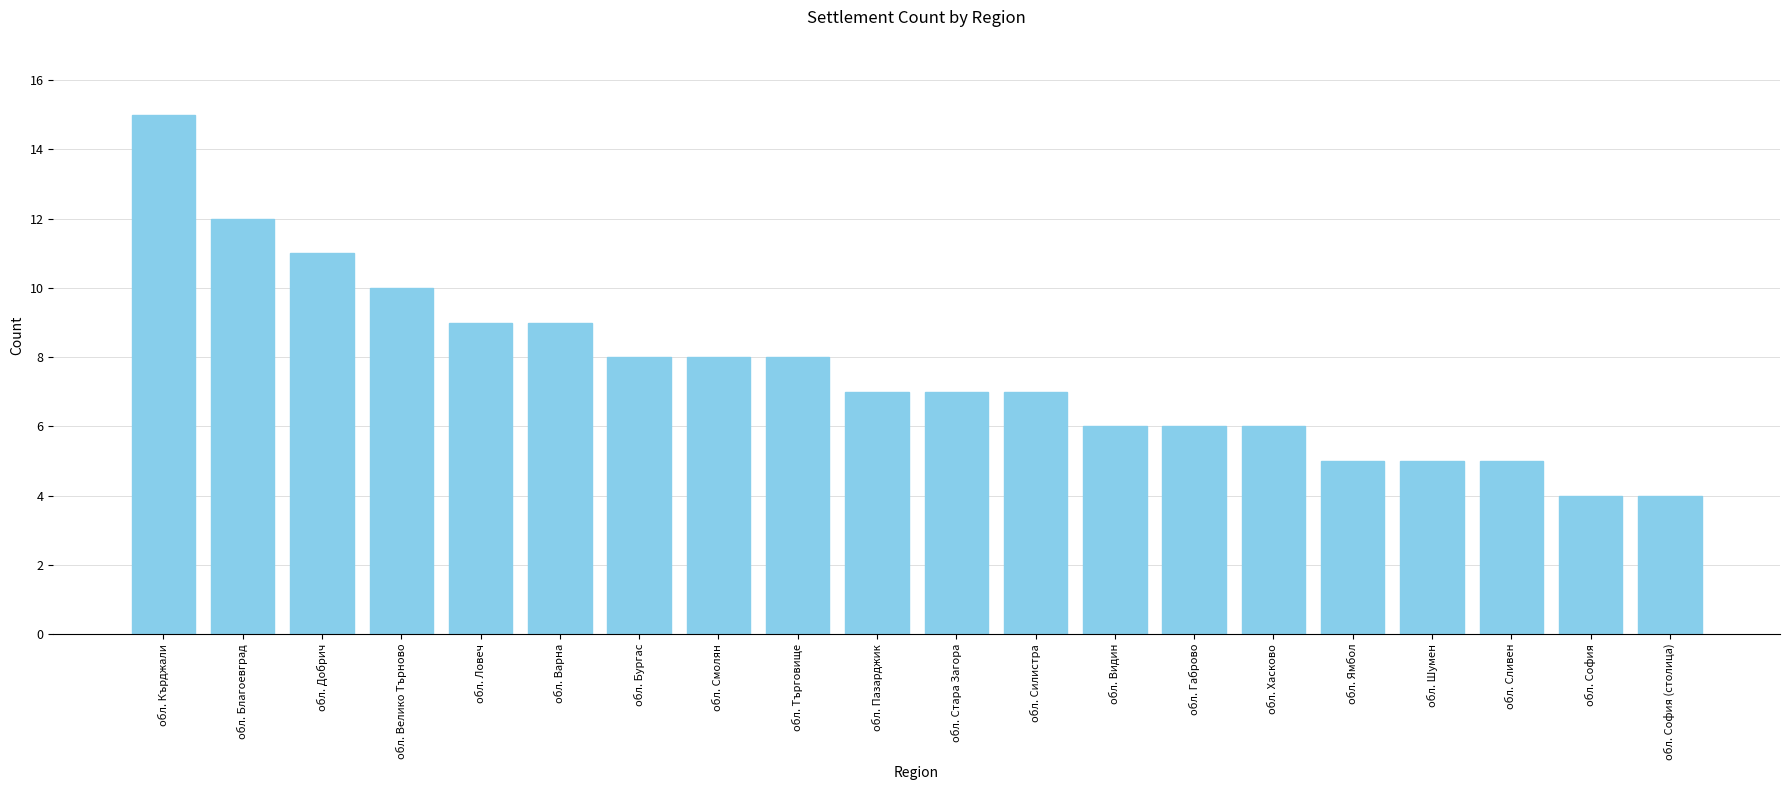

What is the difference between the maximum and minimum values?

11